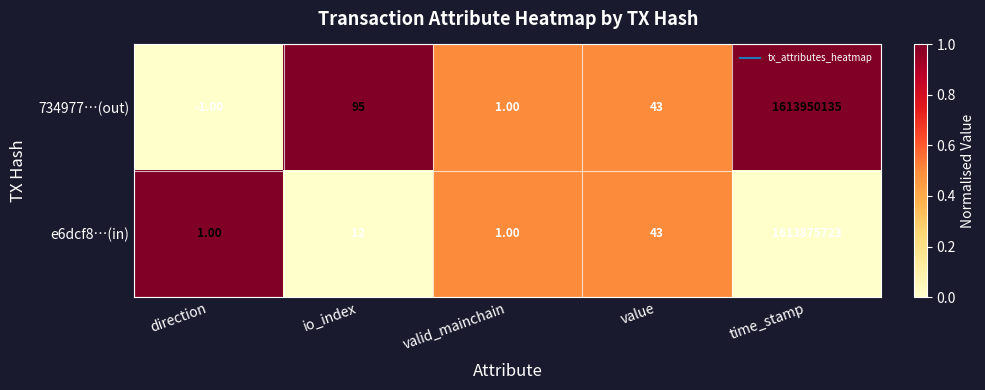

Is the value of e6dcf8…(in) at direction greater than the value of 734977…(out) at time_stamp?

No